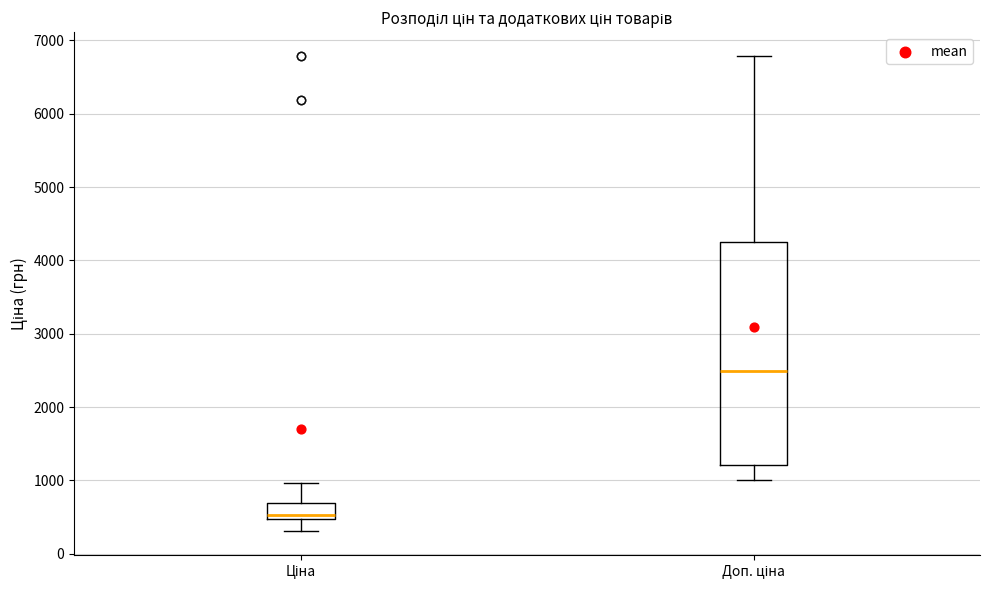

Where does the upper whisker of the box for Ціна end on the y-axis? The values are not printed on the chart, so give them approximately, as read against the axis.

1000